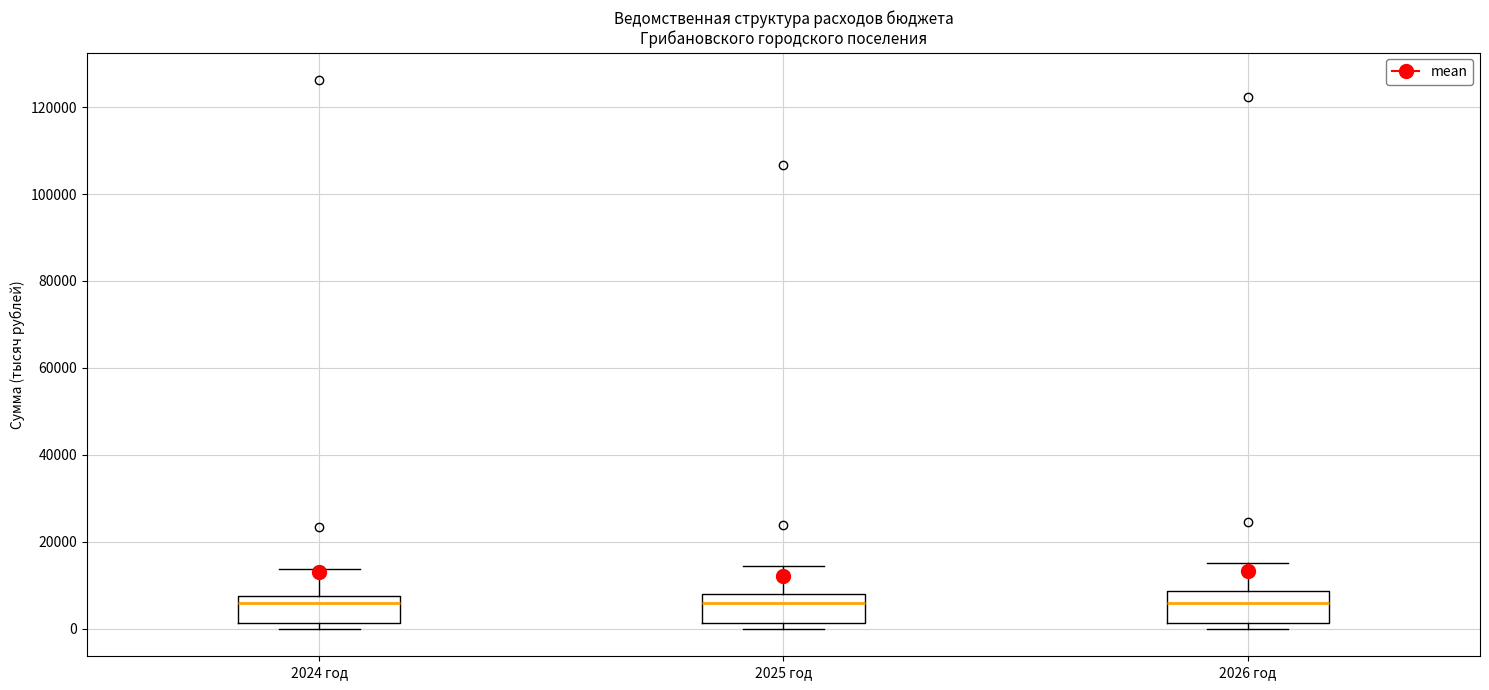

Where is the upper edge of the box for 2025 год on the y-axis? The values are not printed on the chart, so give them approximately, as read against the axis.

8000